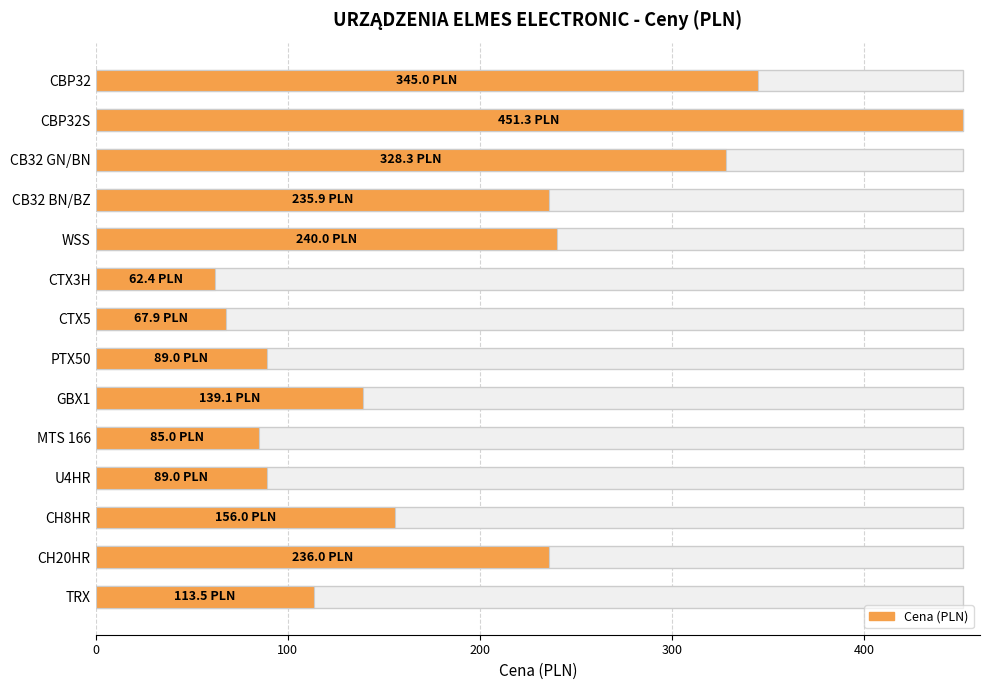

At which category does the chart reach its minimum across all series?

CTX3H